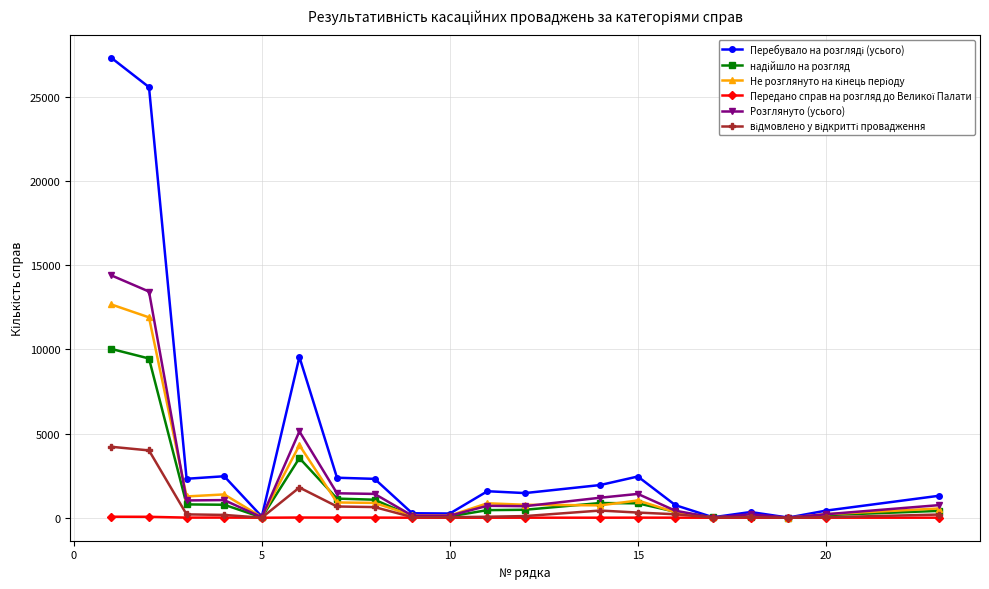

What is the maximum value shown in the chart?

27326